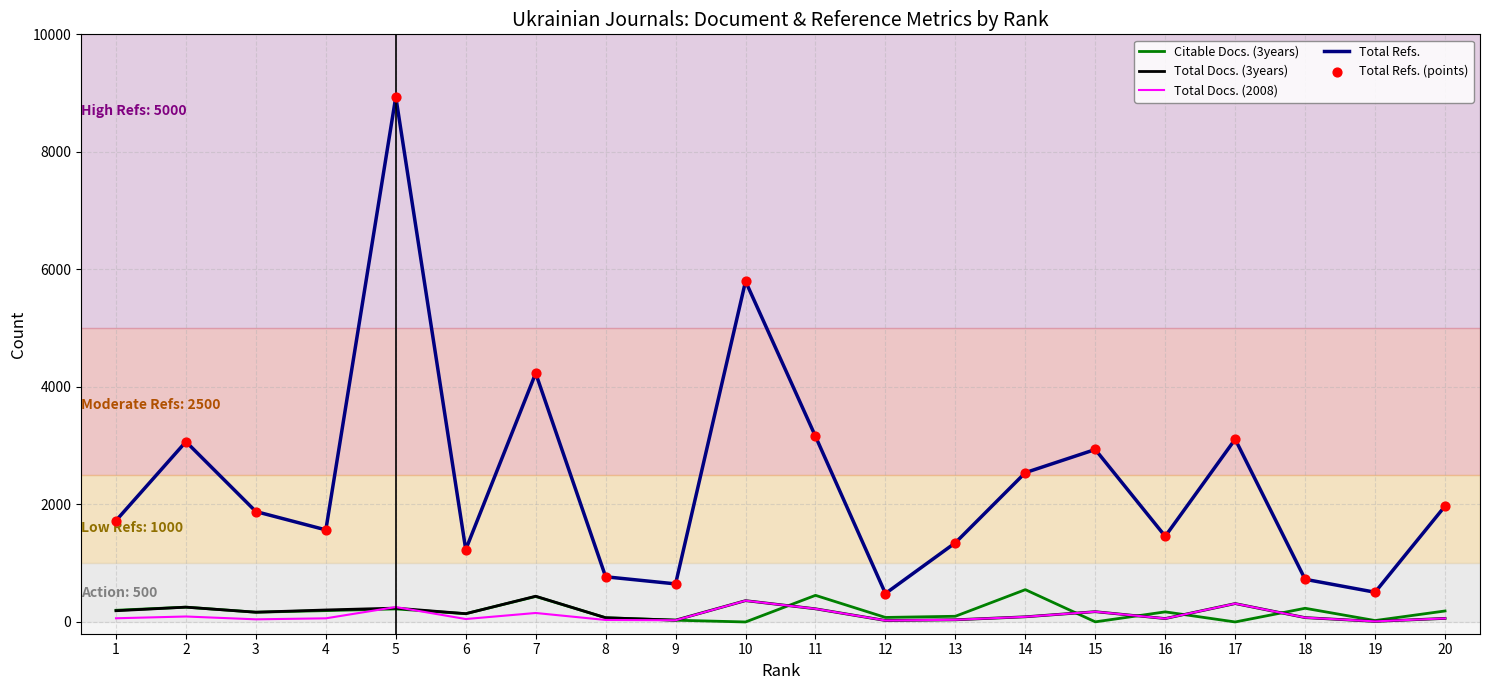

Which series has the largest total across all categories?

Total Refs.